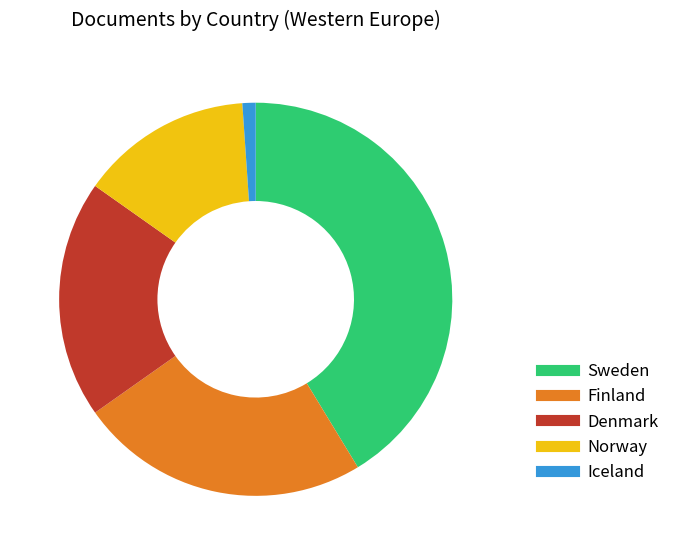

What is the largest slice in the pie chart?

Sweden